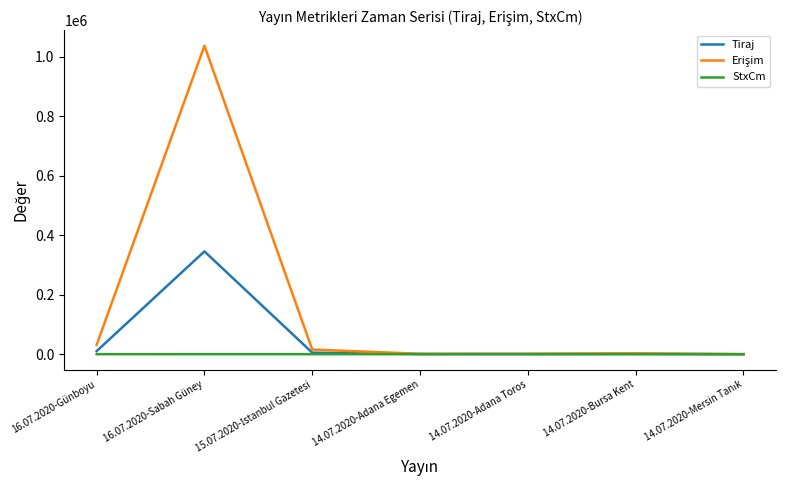

At which category is the sum across all series the highest?

16.07.2020-Sabah Güney